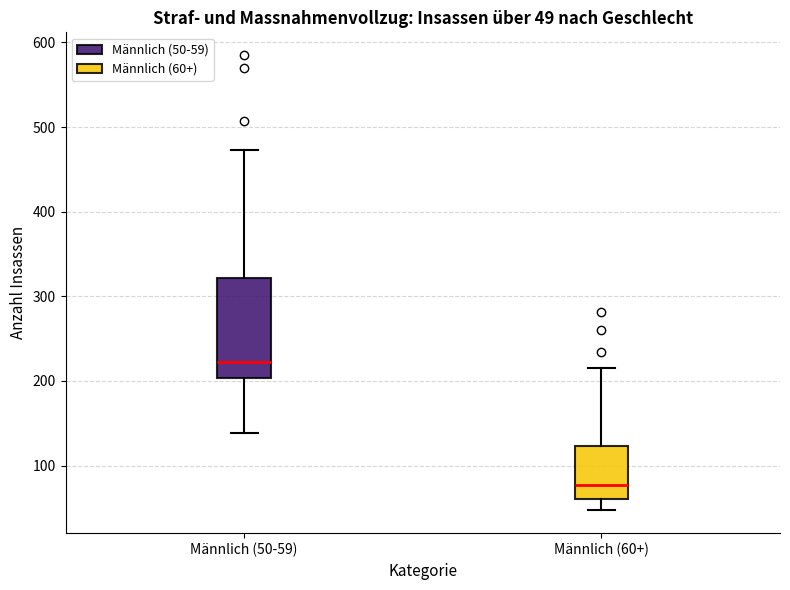

Which box's median line is the highest?

Männlich (50-59)